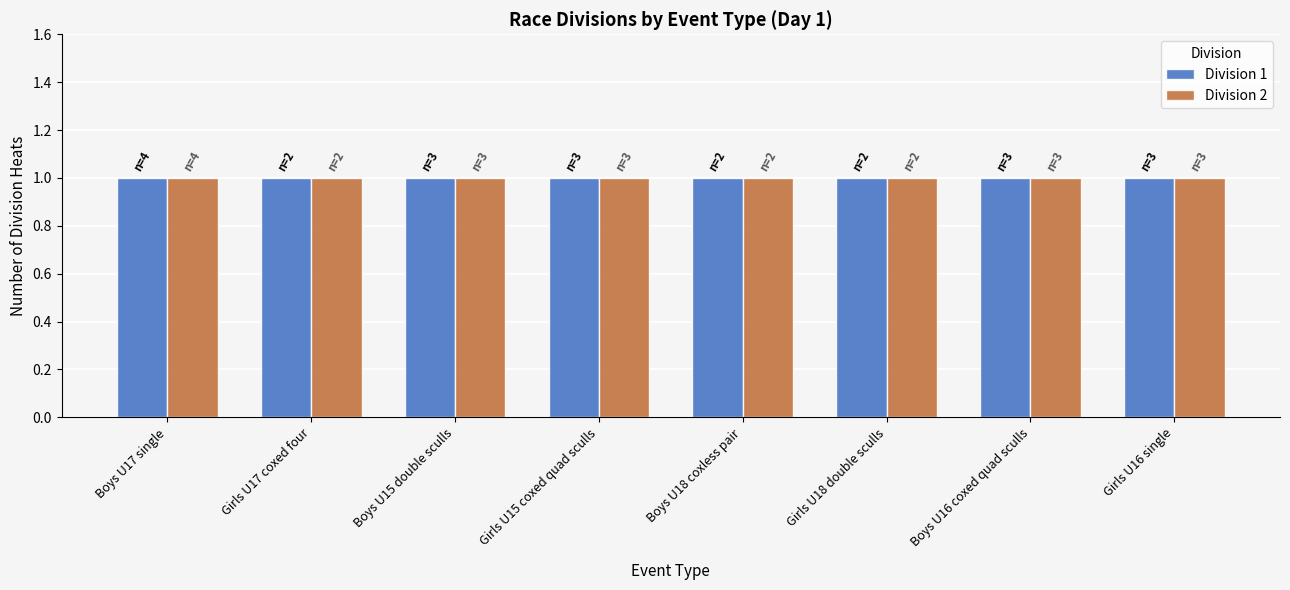

Which series changed the most between Girls U17 coxed four and Girls U15 coxed quad sculls?

Division 1